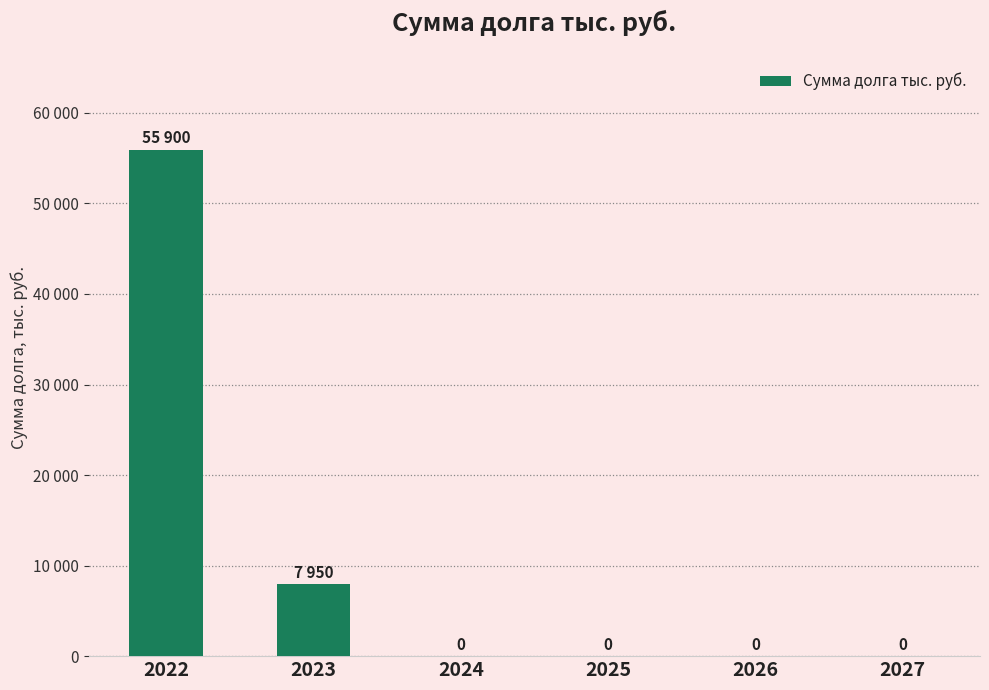

Are the bars horizontal?

No